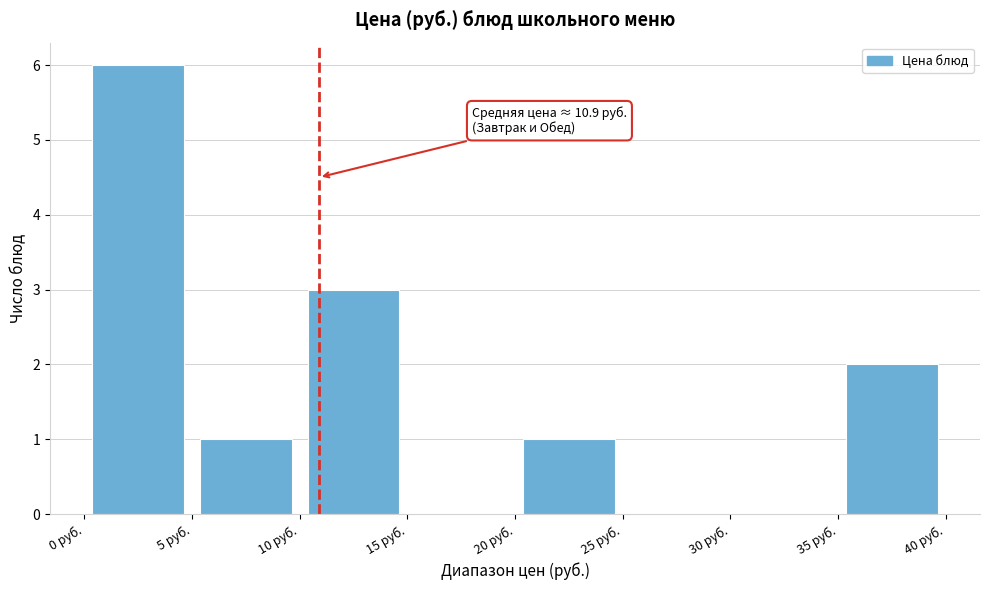

Which range on the x-axis has the tallest bar?

0 to 5